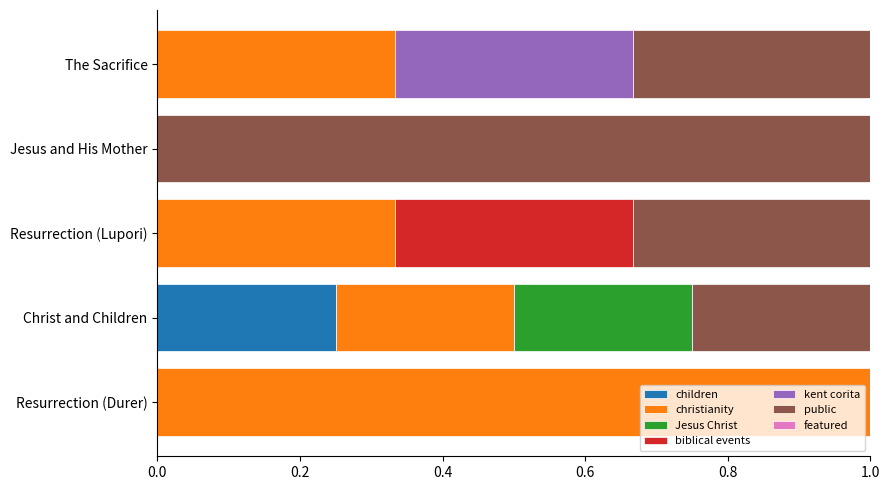

True or false: children has a value of 0.0 at Jesus and His Mother.

True